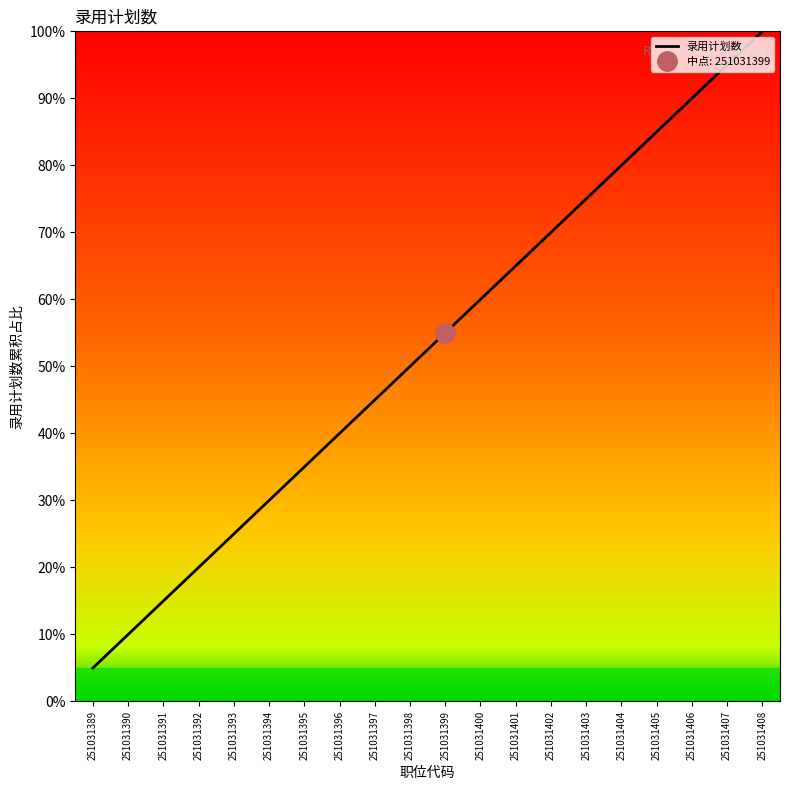

The value at 251031407 is 95.0. True or false?

True